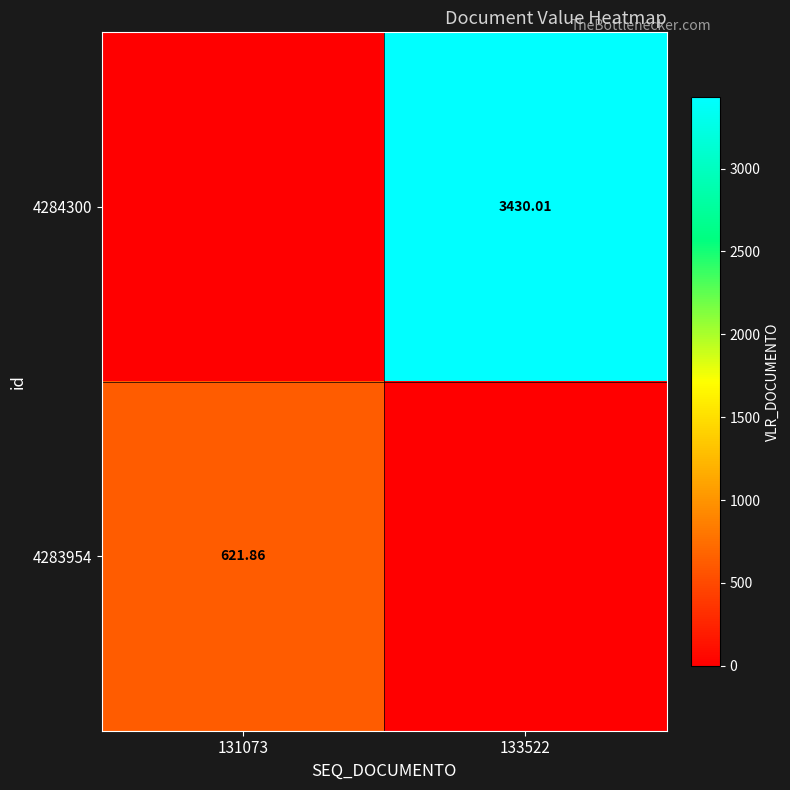

What is the spread (max minus min) of values at 133522?

3430.0